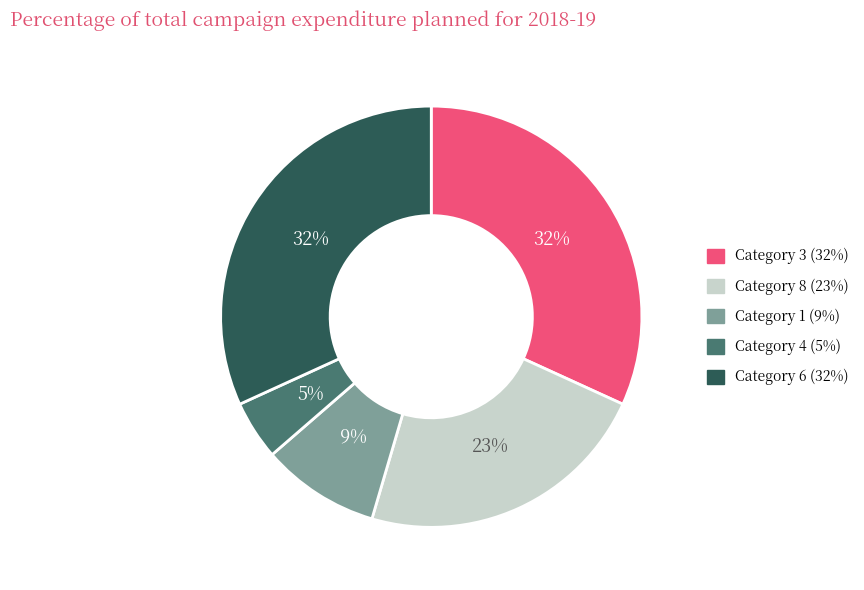

To the nearest percent, what is the average slice percentage?

20%